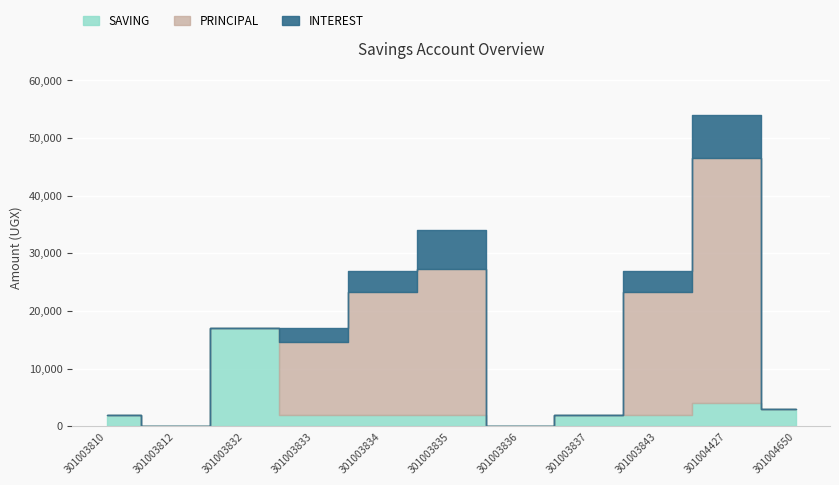

Is the value of INTEREST at 301004427 greater than the value of SAVING at 301003832?

No